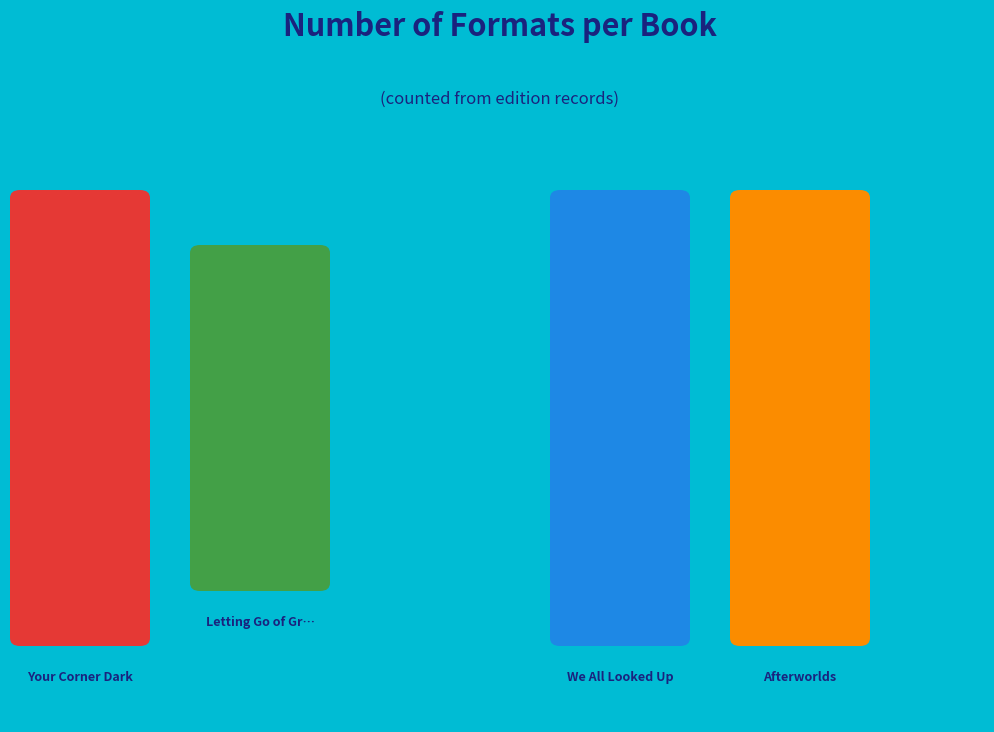

True or false: Afterworlds accounts for 27% of the total.

True